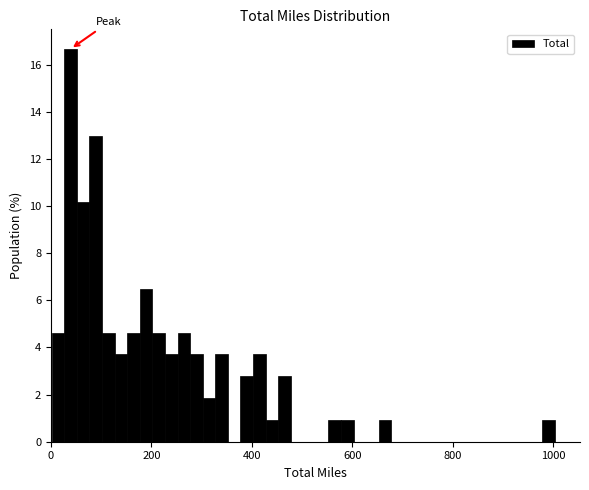

Around what value on the x-axis is the tallest bar? Give the approximate position of its centre, as read against the axis.

40